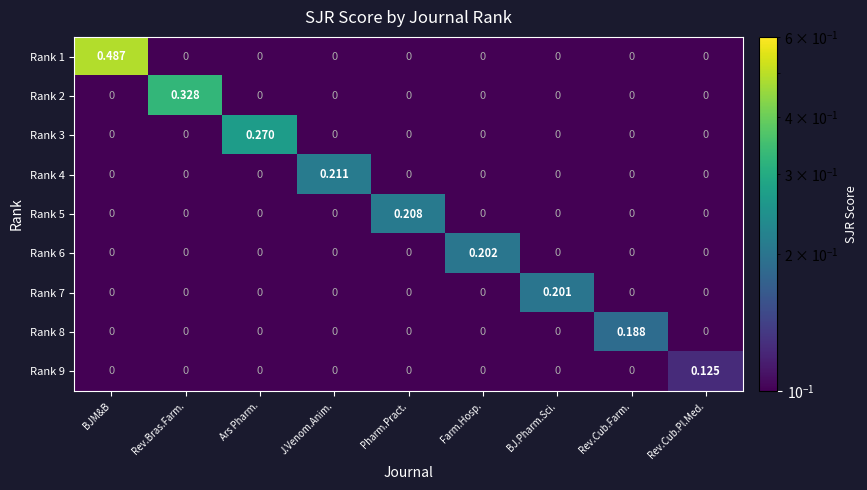

At which category is the sum across all series the highest?

BJM&B